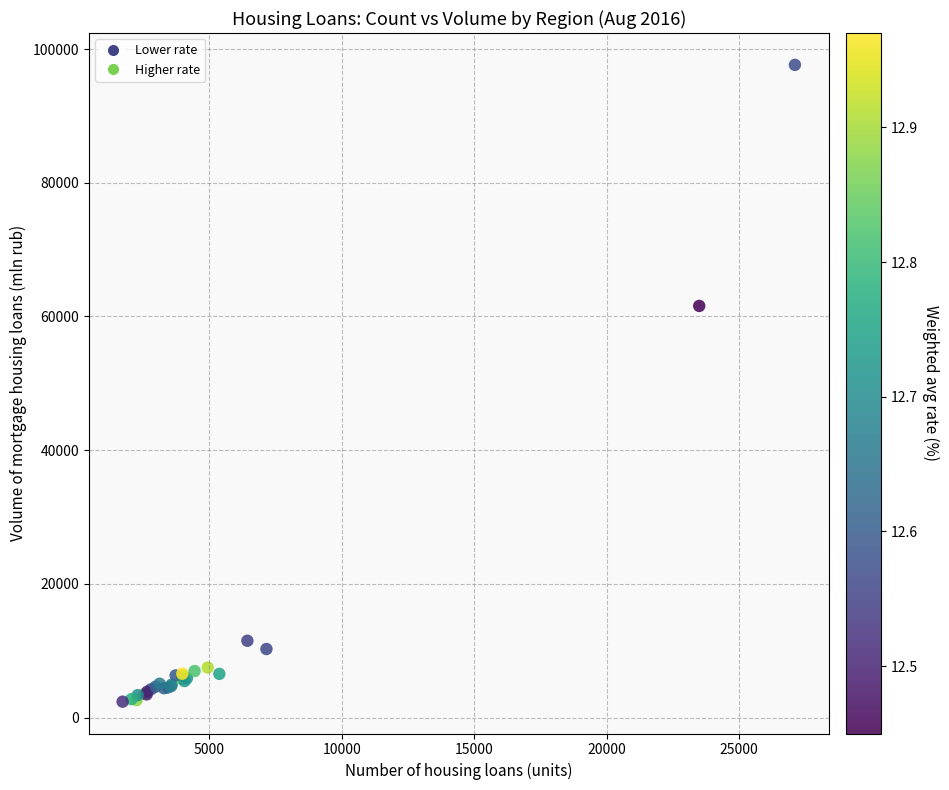

What Y value in the scatter plot is closest to 50007?

61576